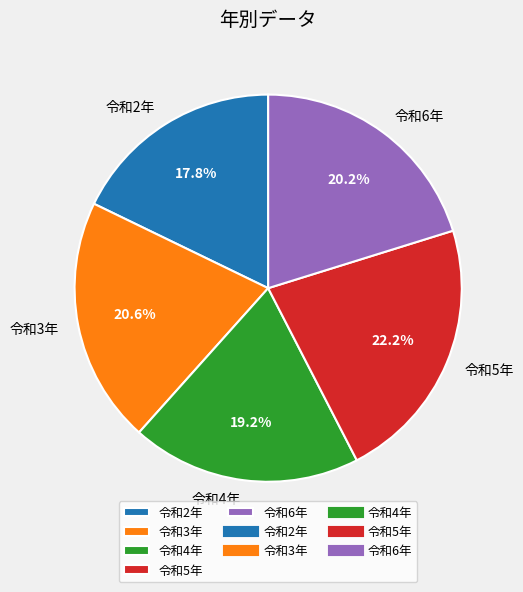

Does 令和2年 account for over 50% of the chart?

No